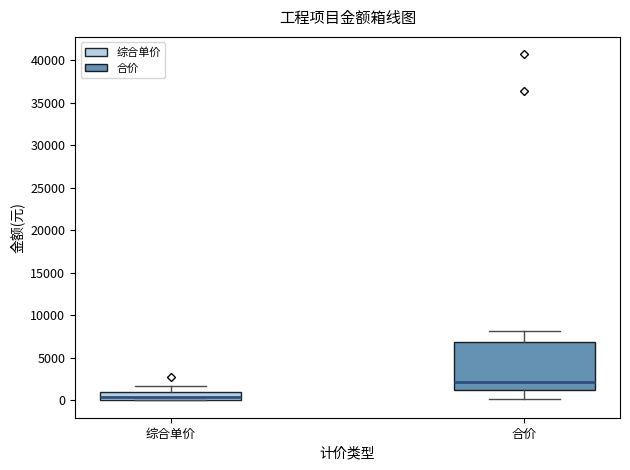

Reading left to right, read every box against the y-axis: the position of its median line, the range the box covers, and the ends of its whiskers. The values are not printed on the chart, so give them approximately, as read against the axis.

综合单价: median 500, box 0 to 1000, whiskers 0 to 1500
合价: median 2000, box 1500 to 7000, whiskers 0 to 8000